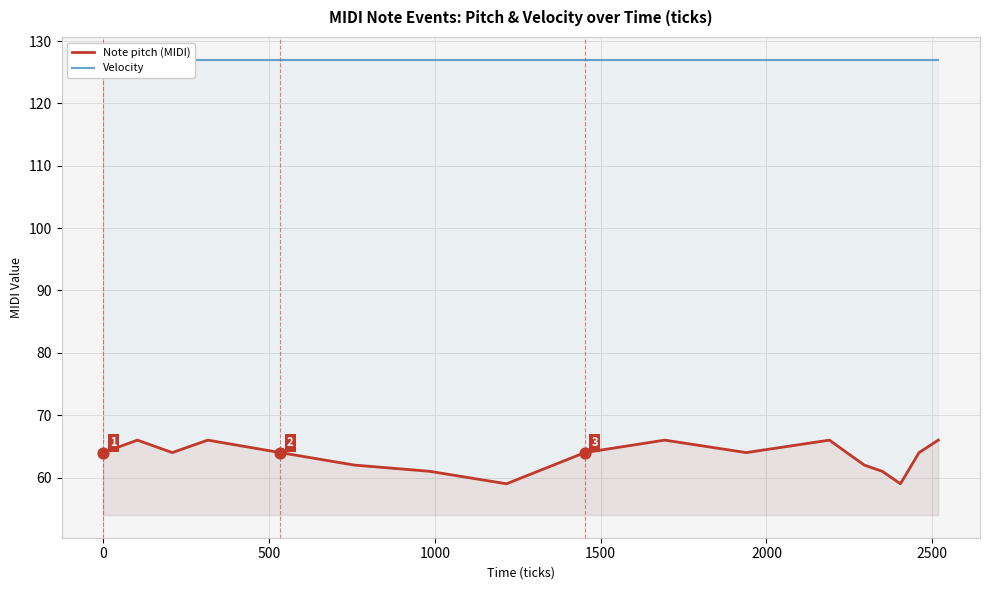

Which series has the widest spread of Y values?

Note pitch (MIDI)